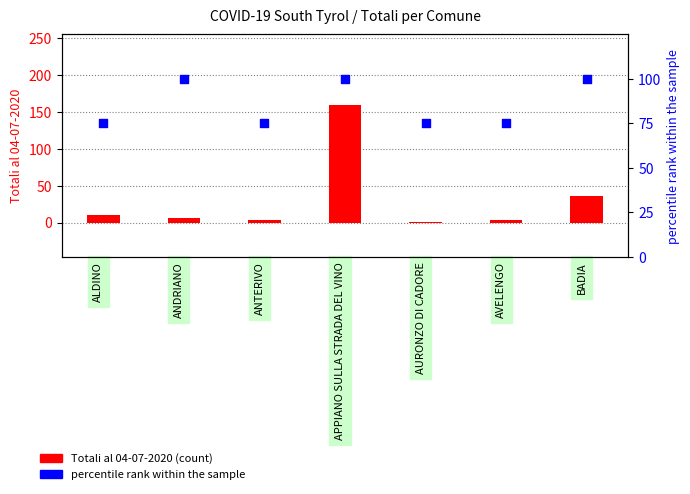

Which series has the largest total across all categories?

percentile rank within the sample